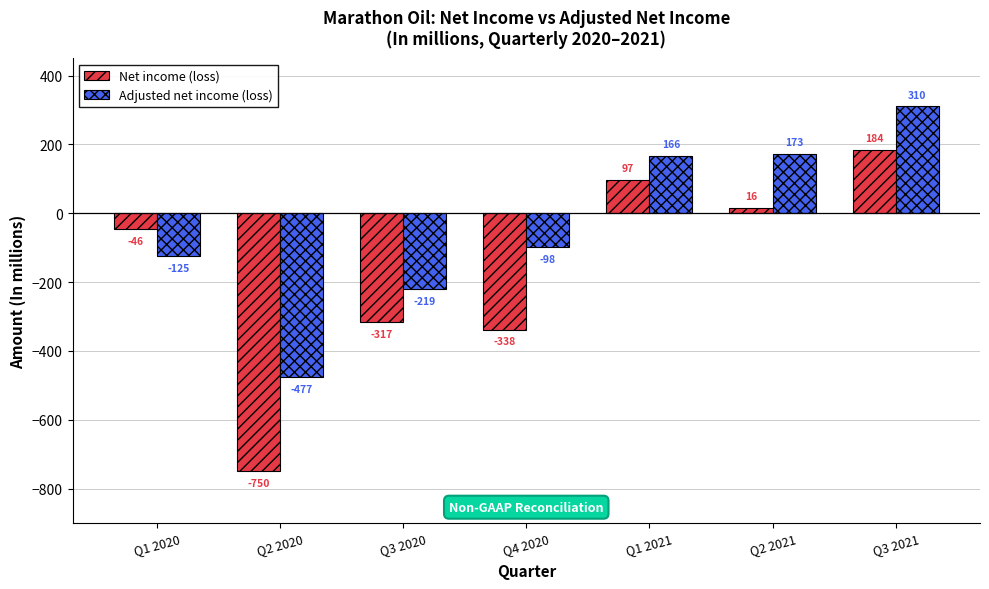

What is the label of the 7th bar from the right?

Q1 2020